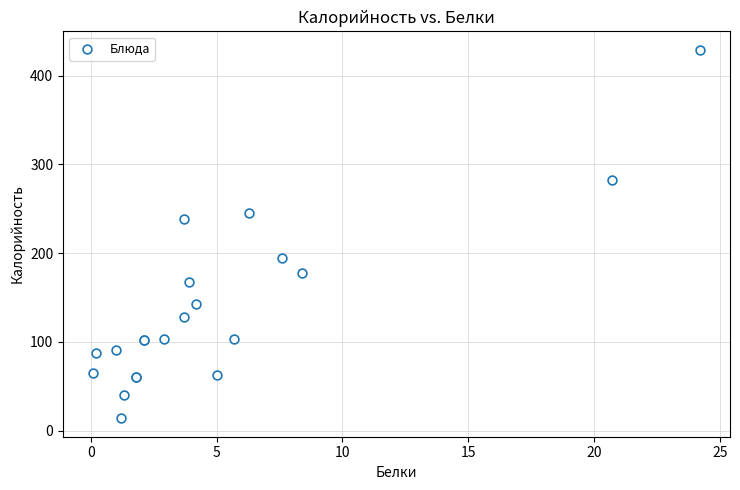

What Y value in the scatter plot is closest to 221?

238